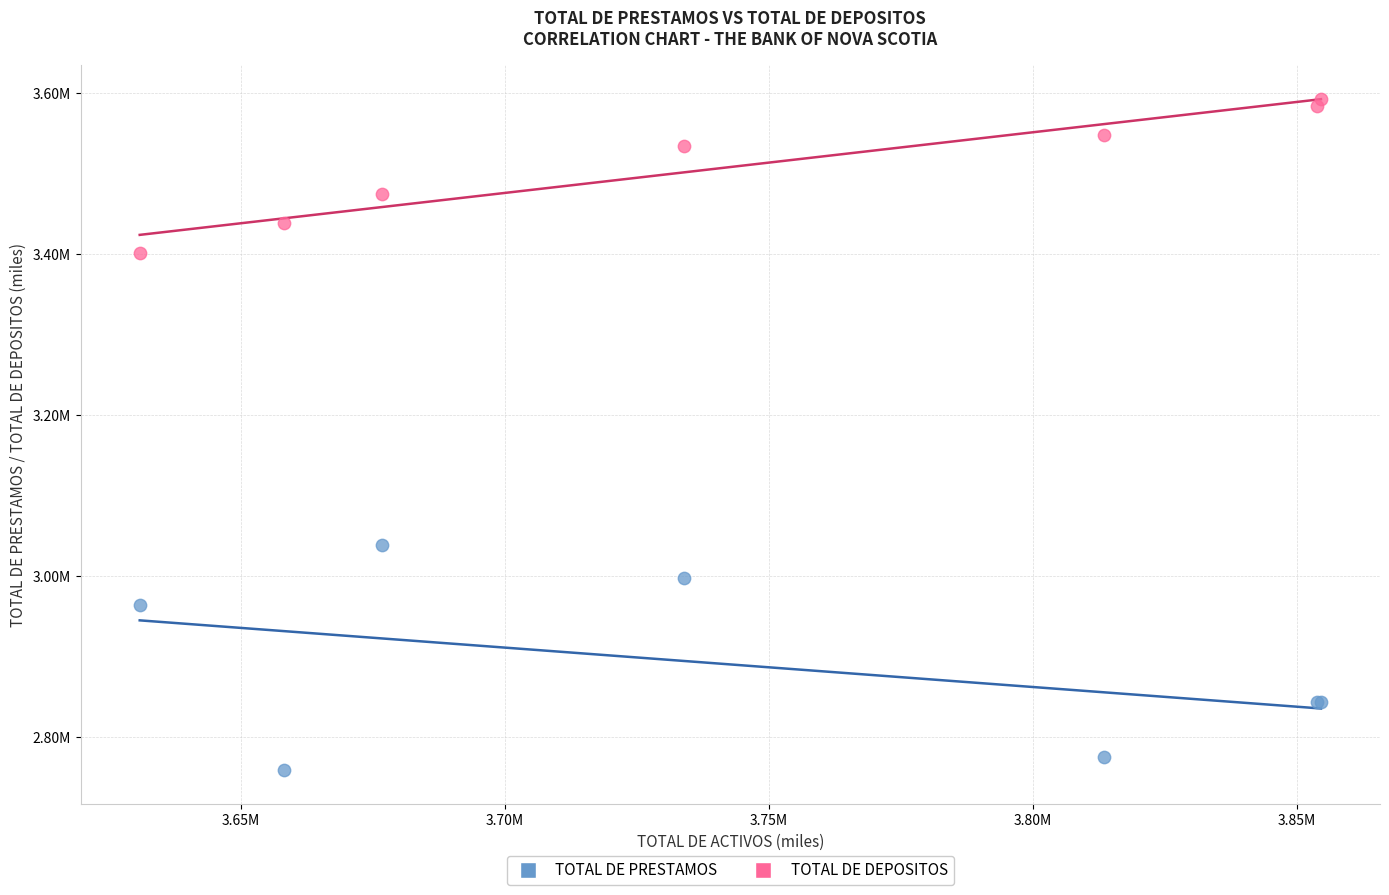

What are all the series names shown in the legend?

TOTAL DE PRESTAMOS, TOTAL DE DEPOSITOS